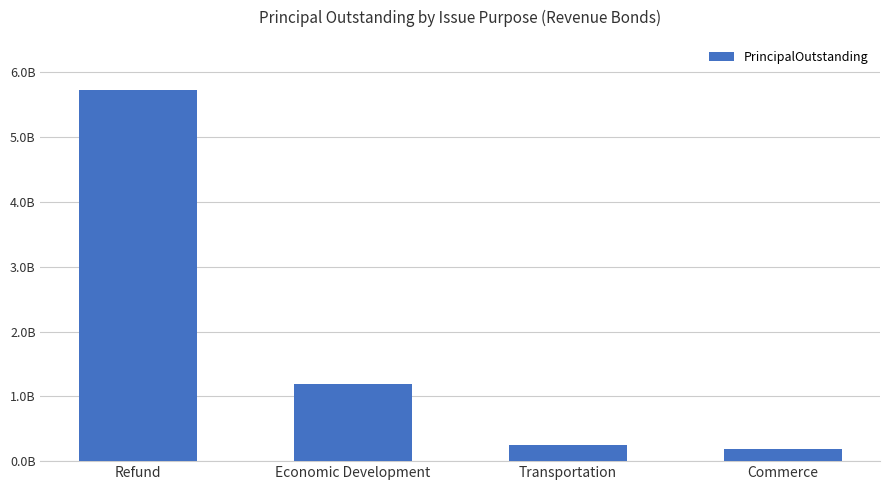

Where is the data nearest to the value 2958592500?

Economic Development